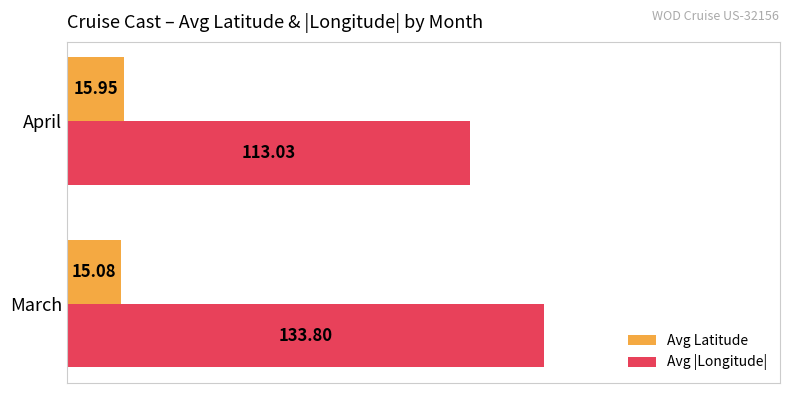

At how many categories does at least one series exceed 129?

1